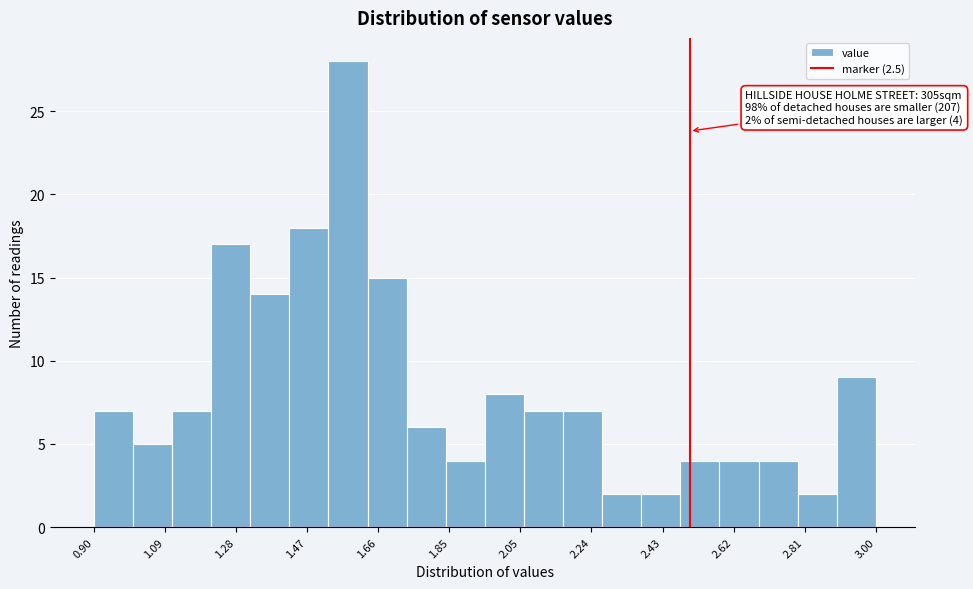

Which range on the x-axis has the tallest bar?

1.530 to 1.635